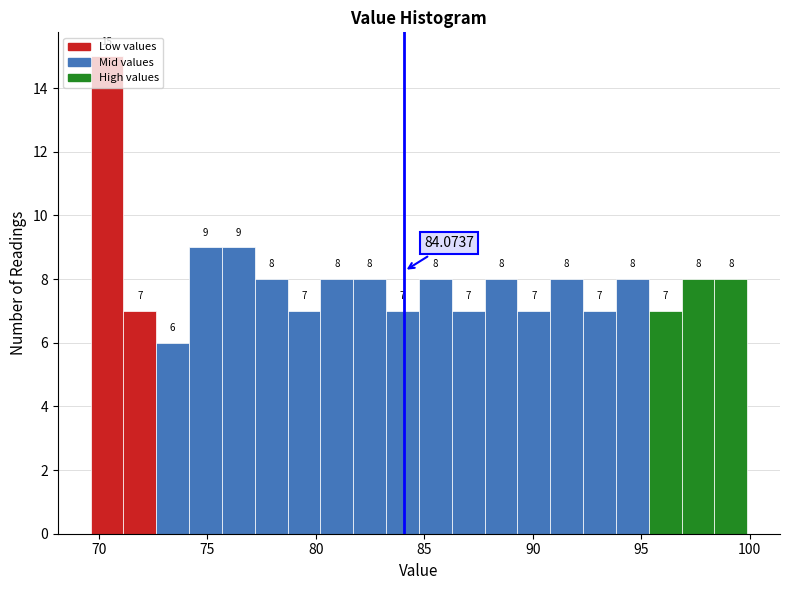

Around what value on the x-axis is the tallest bar? Give the approximate position of its centre, as read against the axis.

70.5